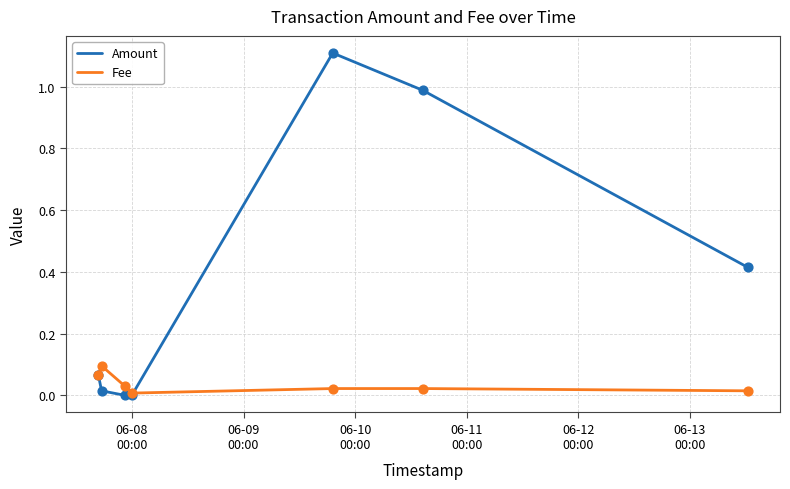

Which series has the largest range (max minus min)?

Amount